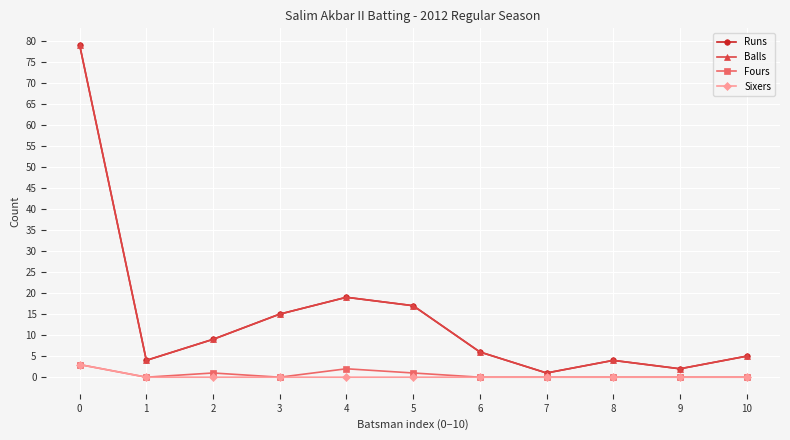

Which series has the widest spread of values?

Runs